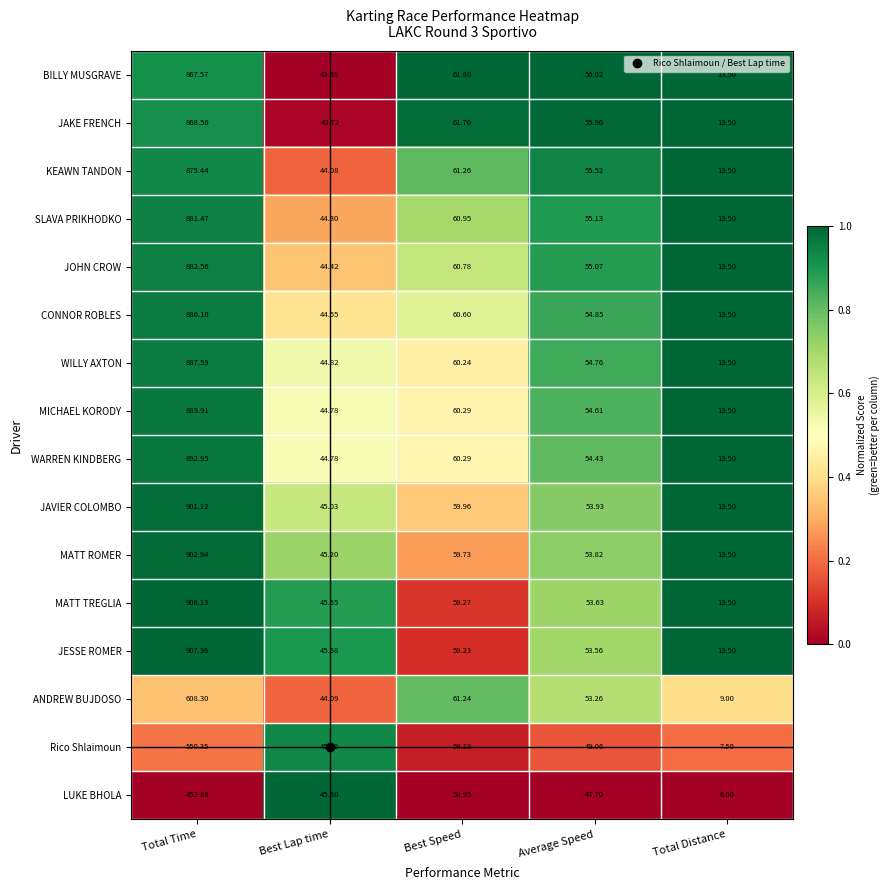

Is the value of JESSE ROMER at Total Time greater than the value of Rico Shlaimoun at Best Speed?

Yes